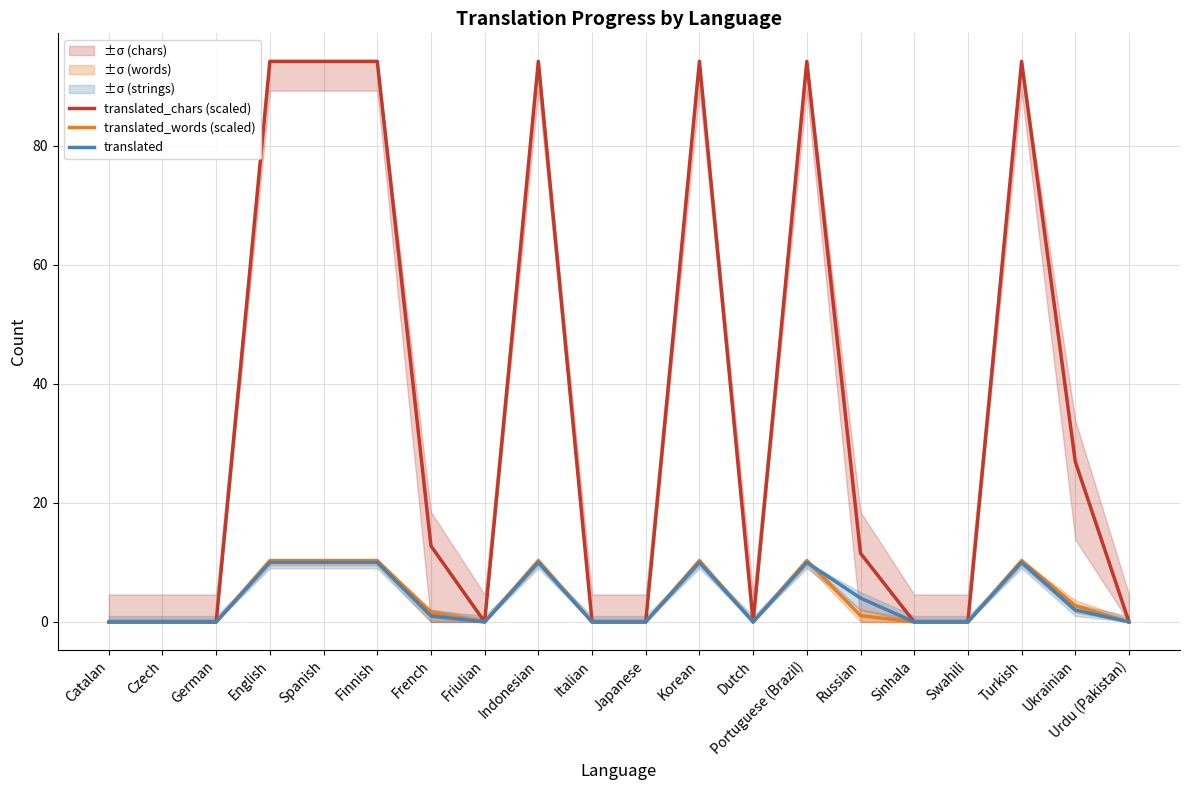

Is it true that translated_chars (scaled) equals -45.0 at Friulian?

False